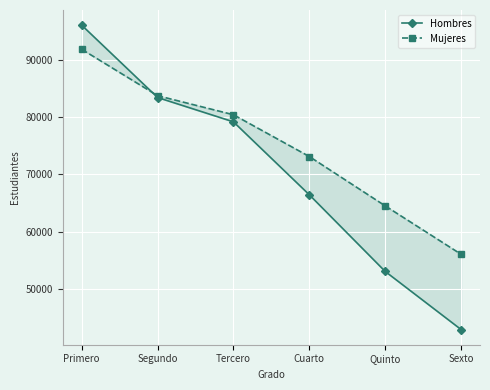

Is it true that Mujeres equals 64500 at Quinto?

True